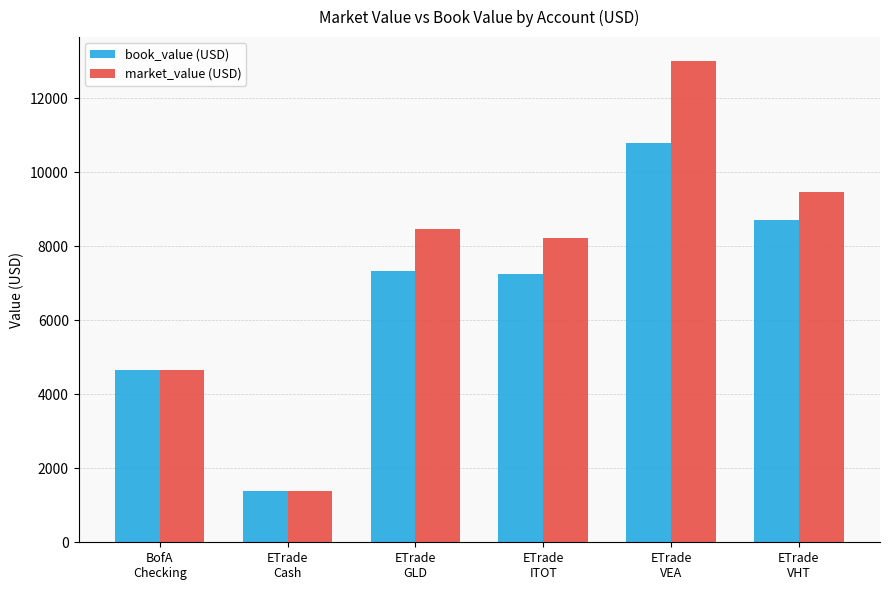

At which category is the sum across all series the highest?

ETrade
VEA